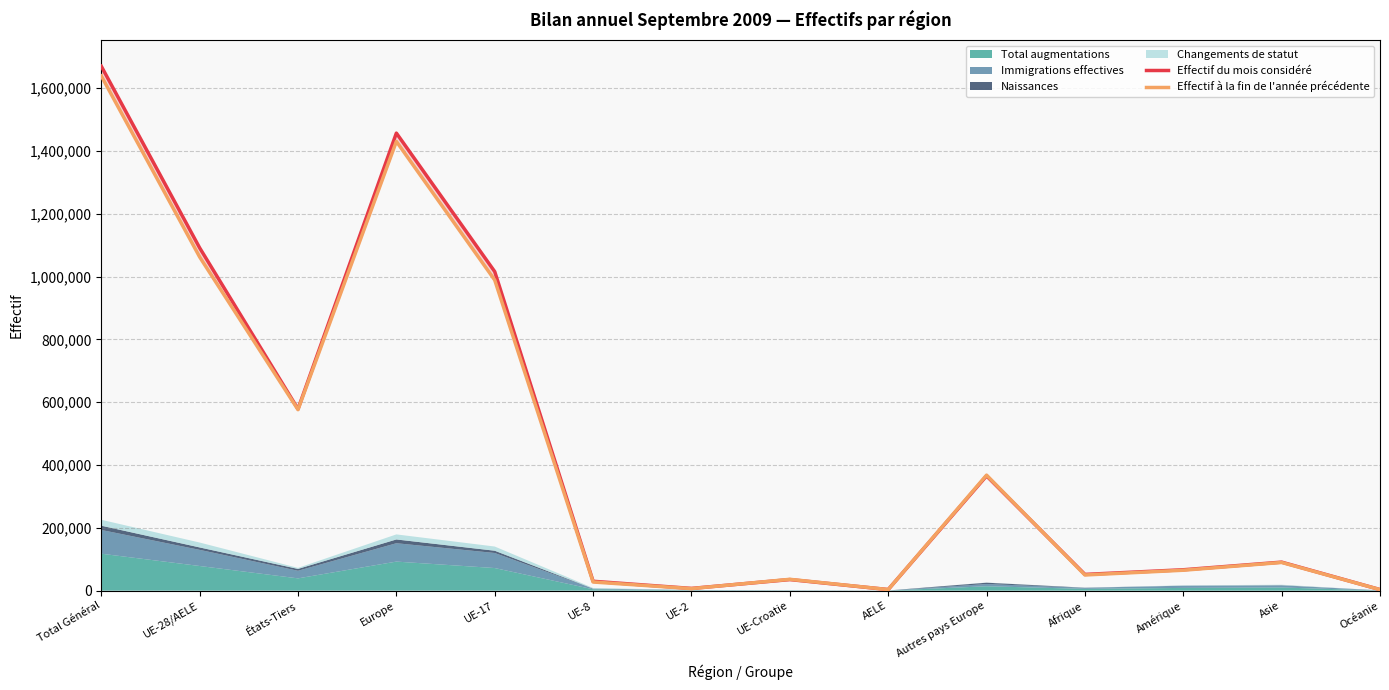

Is it true that Effectif à la fin de l'année précédente equals 146954 at Asie?

False